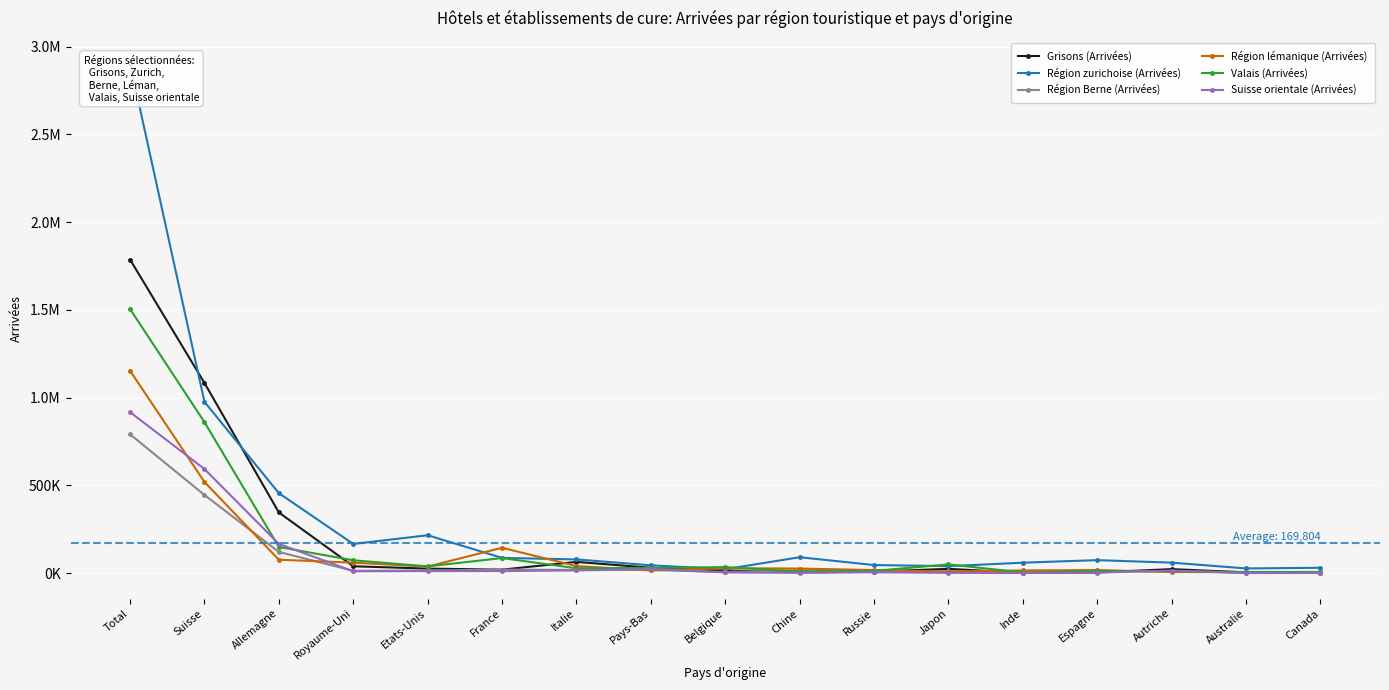

What is the value of the Région lémanique (Arrivées) point at the 8th from the left?

16126